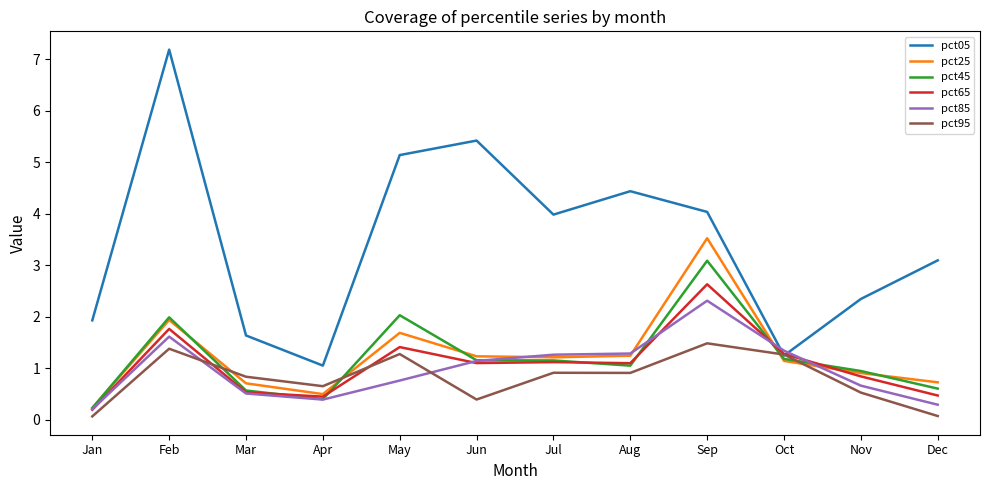

What is the highest value of the pct45 series?

3.1